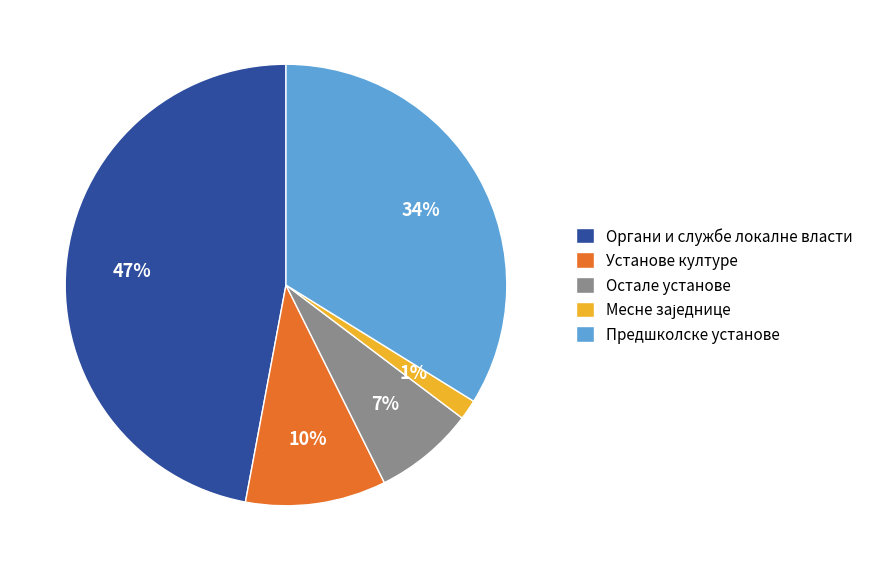

True or false: Установе културе accounts for 10% of the total.

True